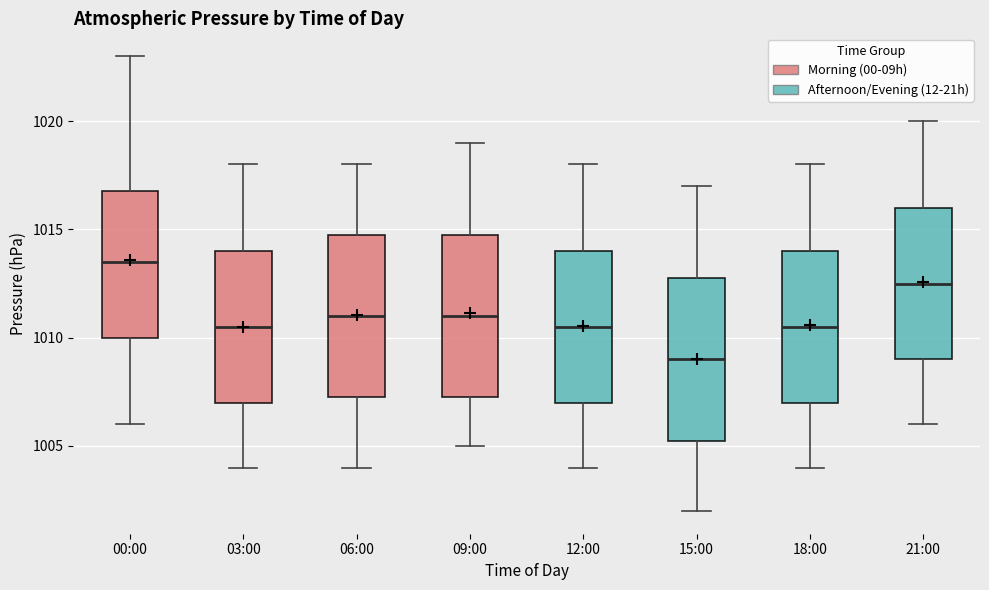

Reading left to right, read every box against the y-axis: the position of its median line, the range the box covers, and the ends of its whiskers. The values are not printed on the chart, so give them approximately, as read against the axis.

00:00: median 1013.5, box 1010.0 to 1017.0, whiskers 1006.0 to 1023.0
03:00: median 1010.5, box 1007.0 to 1014.0, whiskers 1004.0 to 1018.0
06:00: median 1011.0, box 1007.5 to 1015.0, whiskers 1004.0 to 1018.0
09:00: median 1011.0, box 1007.5 to 1015.0, whiskers 1005.0 to 1019.0
12:00: median 1010.5, box 1007.0 to 1014.0, whiskers 1004.0 to 1018.0
15:00: median 1009.0, box 1005.5 to 1013.0, whiskers 1002.0 to 1017.0
18:00: median 1010.5, box 1007.0 to 1014.0, whiskers 1004.0 to 1018.0
21:00: median 1012.5, box 1009.0 to 1016.0, whiskers 1006.0 to 1020.0